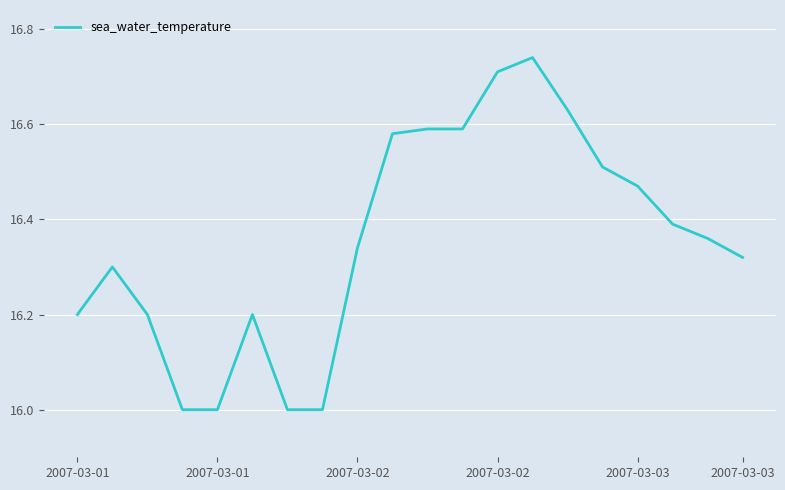

What is the smallest value displayed?

16.0